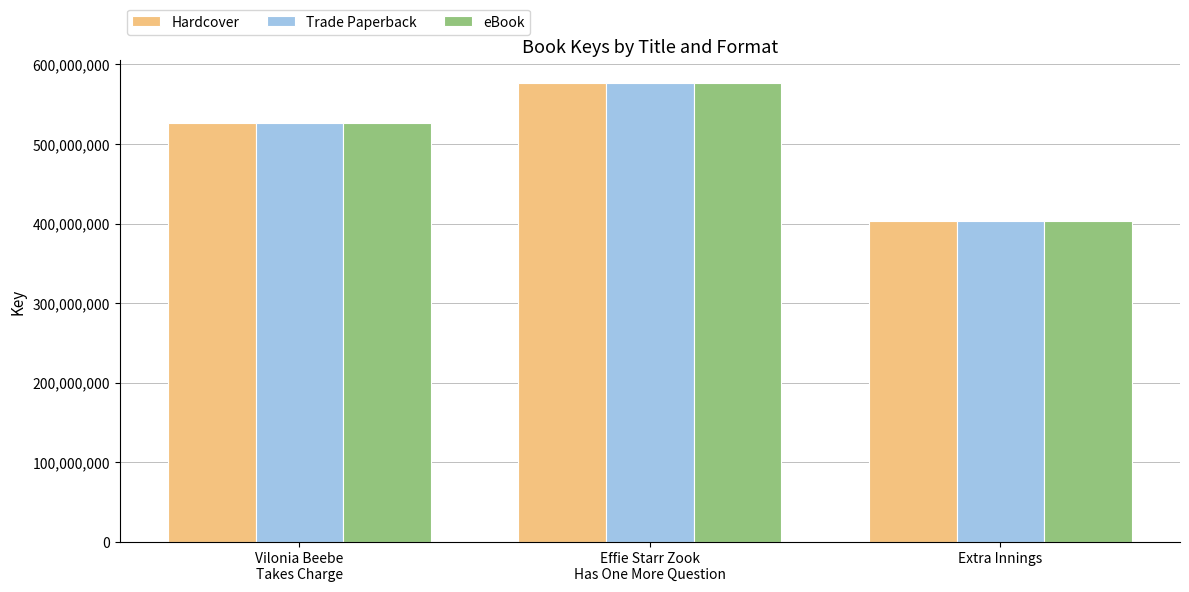

Is the value of eBook at Extra Innings greater than the value of Hardcover at Vilonia Beebe
Takes Charge?

No